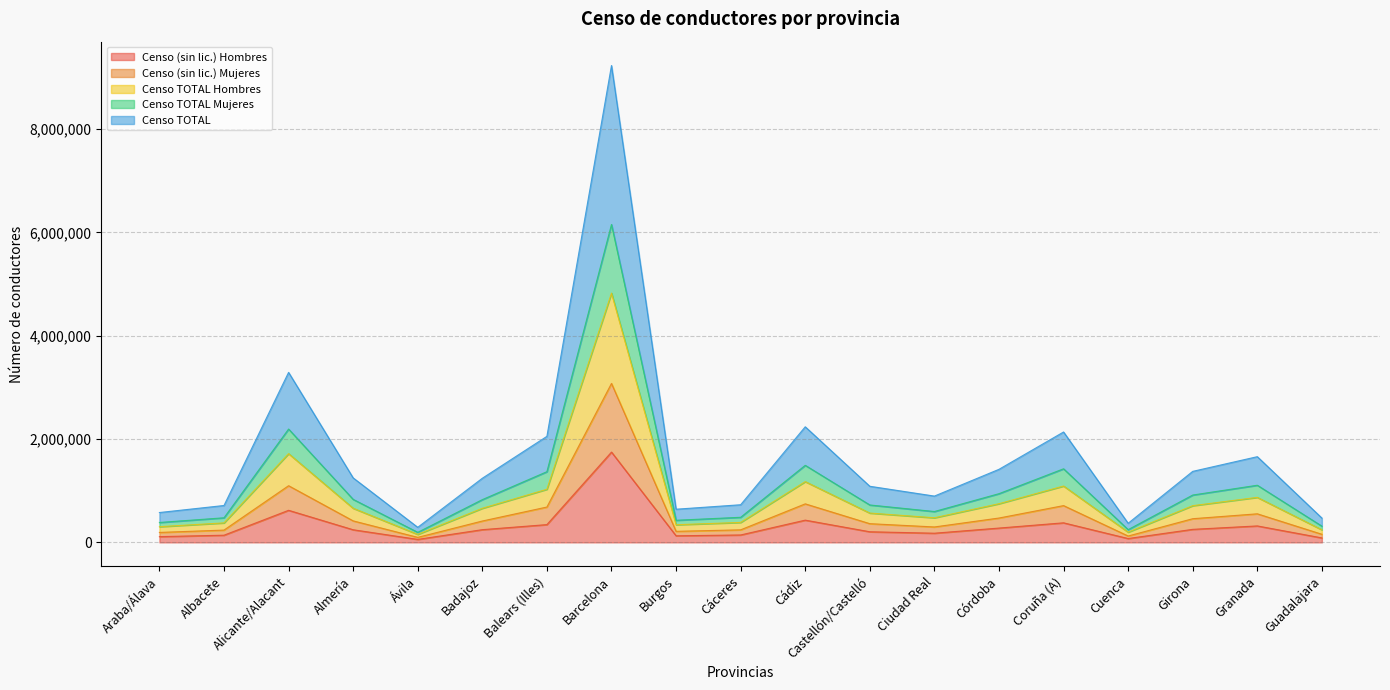

At which label is Censo (sin lic.) Hombres closest to 902630?

Alicante/Alacant